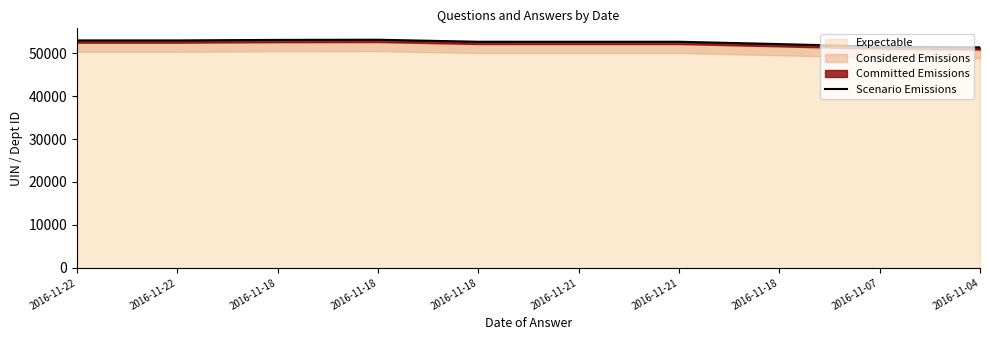

Rank the categories by value from lowest to highest.

2016-11-04, 2016-11-07, 2016-11-18, 2016-11-21, 2016-11-21, 2016-11-18, 2016-11-22, 2016-11-22, 2016-11-18, 2016-11-18